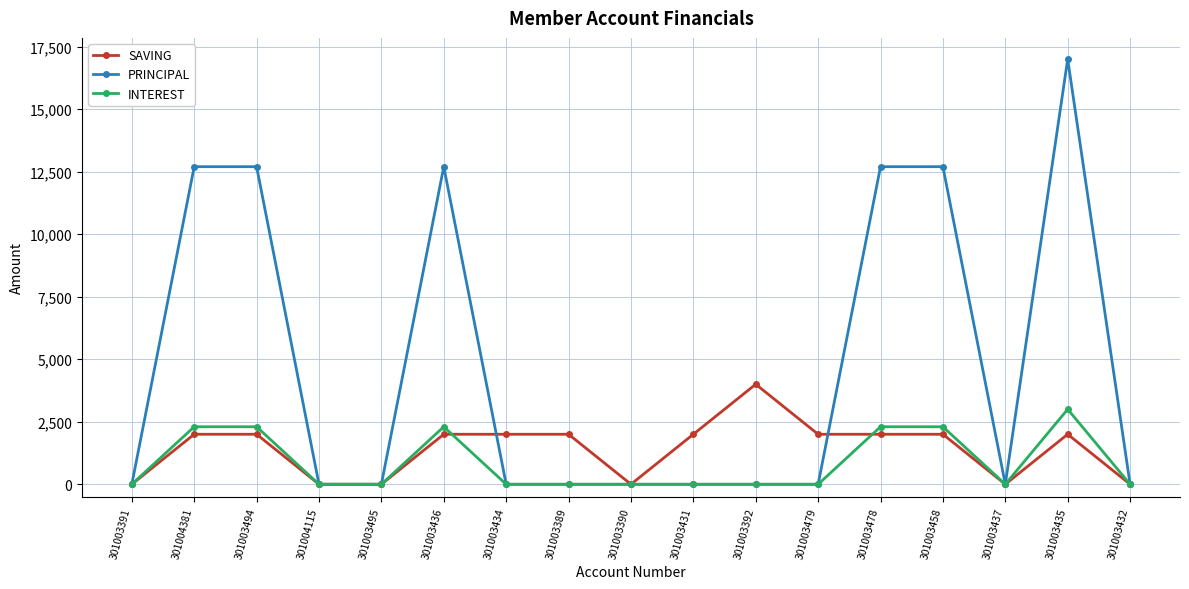

Is the value of INTEREST at 301003432 greater than the value of SAVING at 301003435?

No